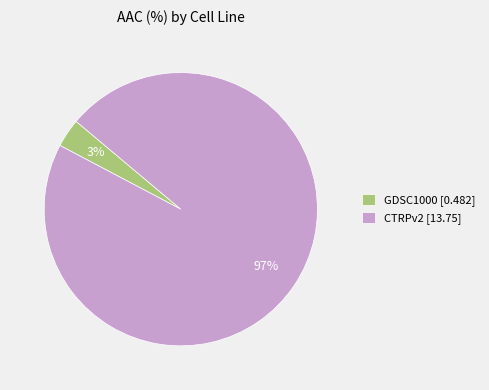

Which category has the biggest portion of the pie?

CTRPv2